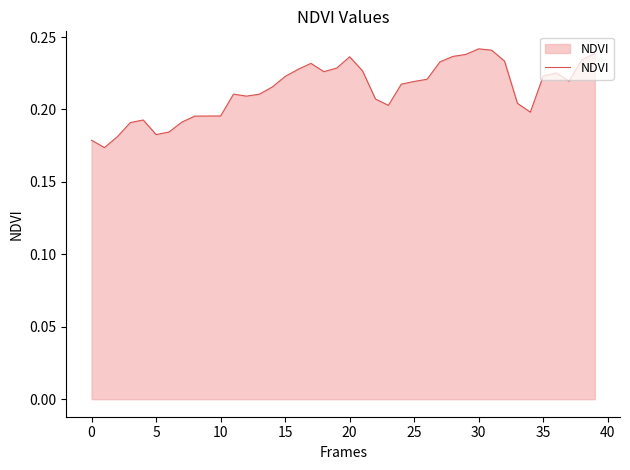

How many lines are shown in the chart?

1